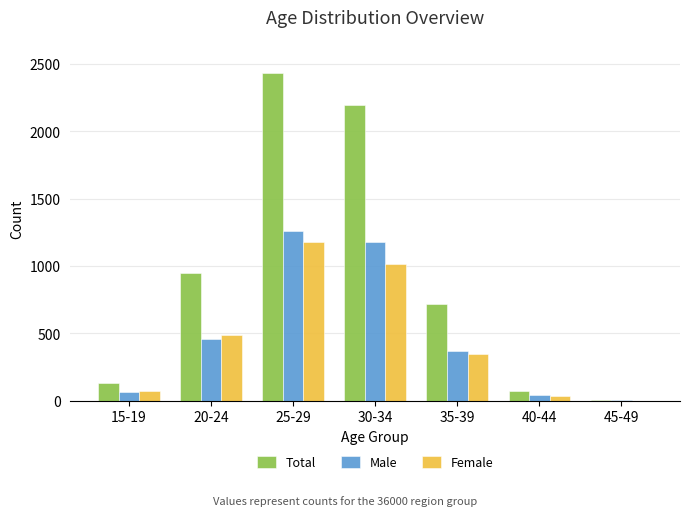

Read the Male value at 35-39, to the nearest 10.

370